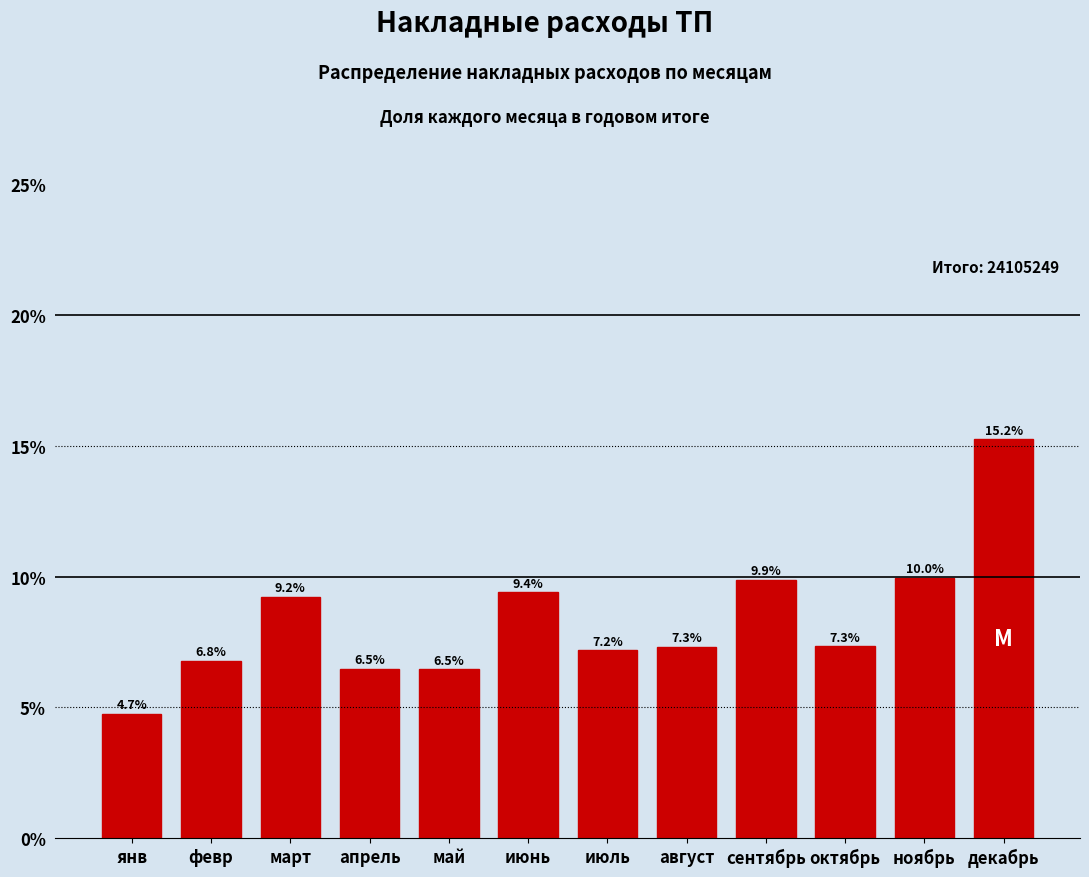

Reading left to right, list all the values displayed in this chart.

янв=4.7	февр=6.8	март=9.2	апрель=6.5	май=6.5	июнь=9.4	июль=7.2	август=7.3	сентябрь=9.9	октябрь=7.3	ноябрь=10.0	декабрь=15.2